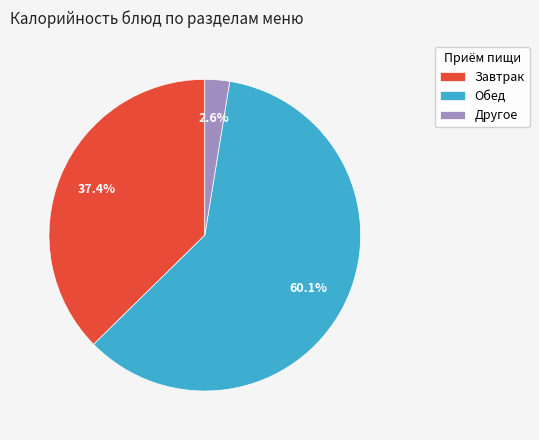

Which category has the smallest portion of the pie?

Другое